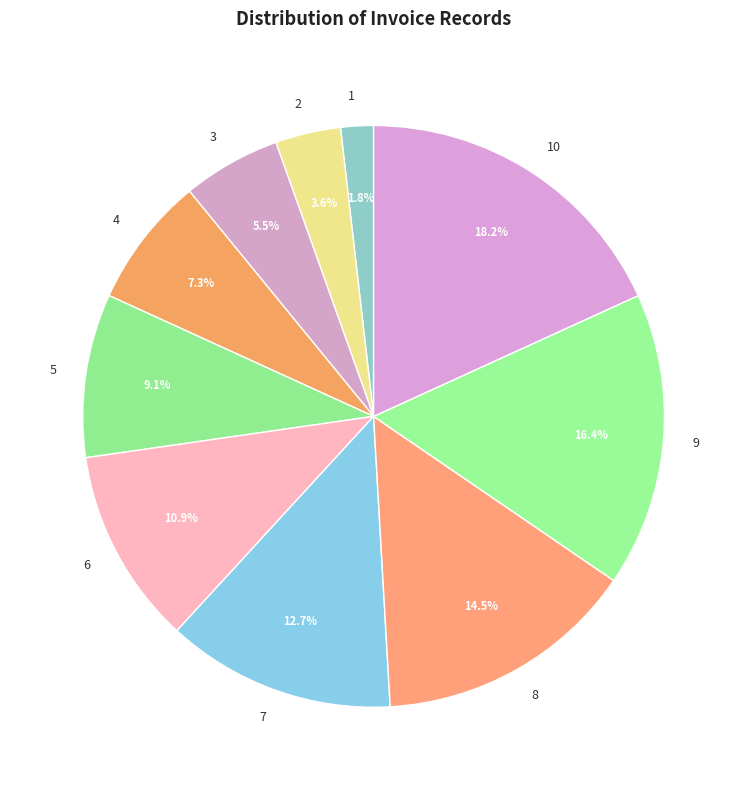

Is there any slice that represents more than half of the pie?

No